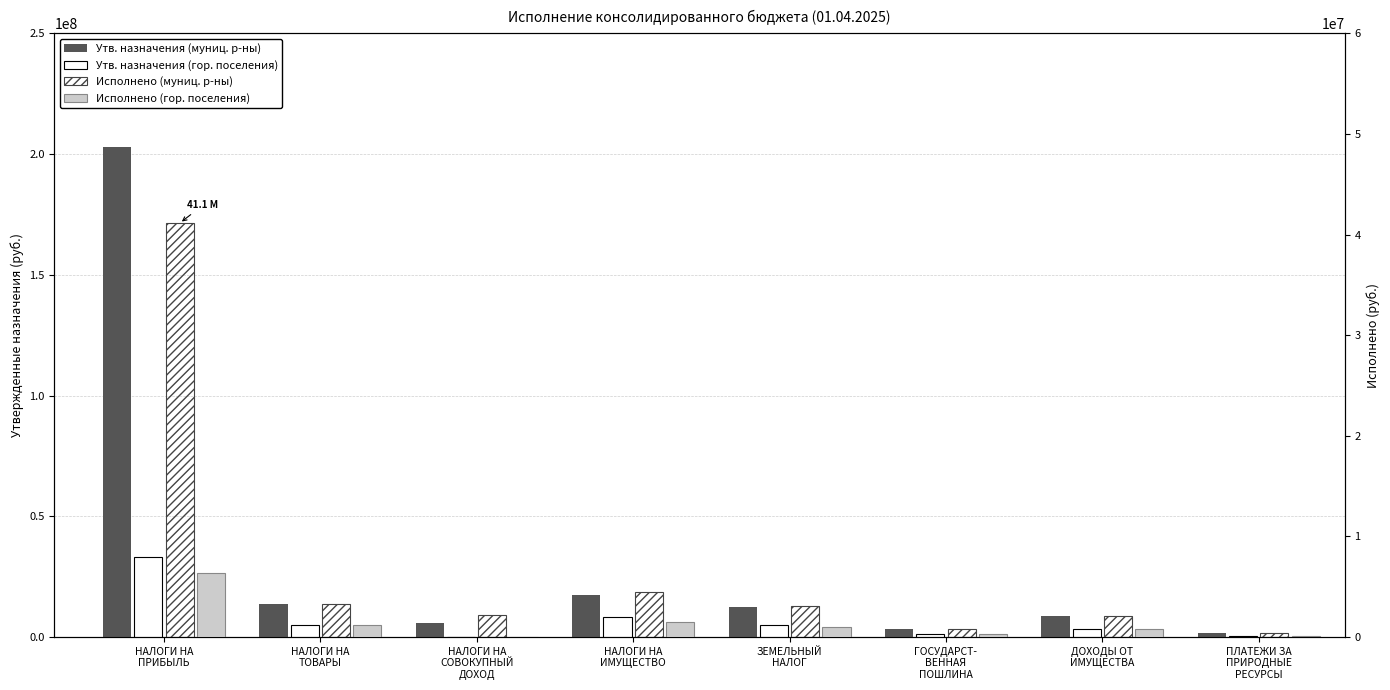

Rank the series by their maximum value, from lowest to highest.

Исполнено (гор. поселения), Утв. назначения (гор. поселения), Исполнено (муниц. р-ны), Утв. назначения (муниц. р-ны)